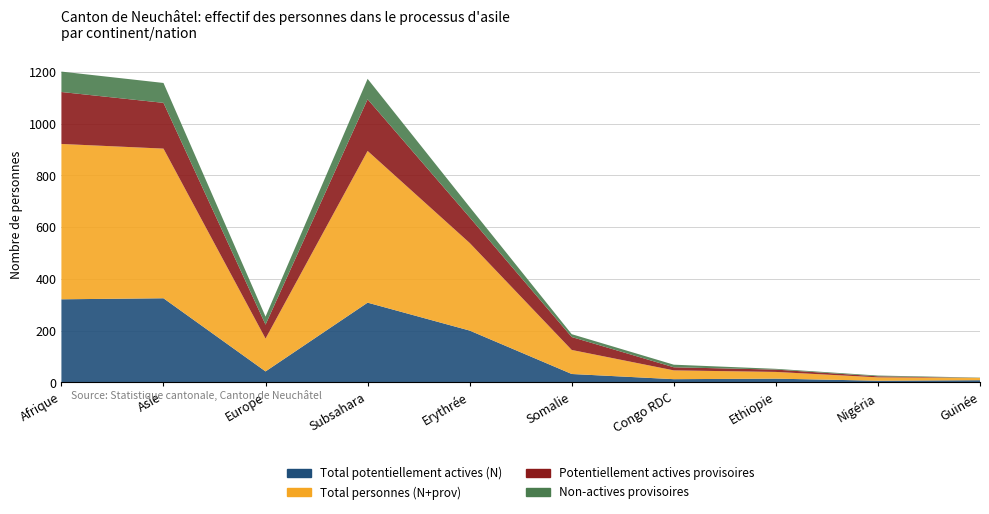

Reading left to right, extract all data points from this chart.

Total potentiellement actives (N): 321	325	42	308	200	32	12	14	6	8
Total personnes (N+prov): 601	579	127	587	339	93	34	26	13	9
Potentiellement actives provisoires: 201	177	54	200	99	50	12	9	4	0
Non-actives provisoires: 79	77	31	79	40	11	10	3	3	1